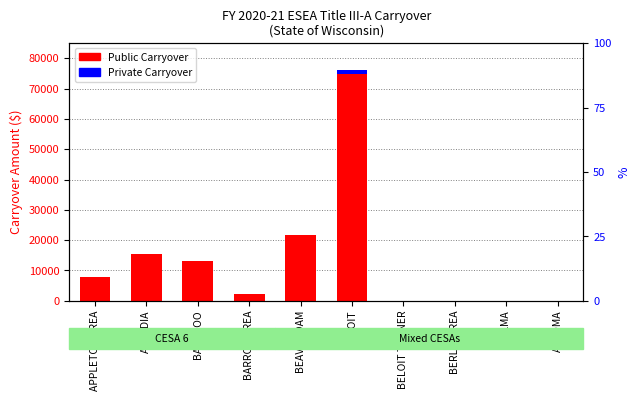

Reading left to right, list all the values displayed in this chart.

Public: APPLETON AREA=7747.8	ARCADIA=15473.9	BARABOO=12997.0	BARRON AREA=2321.3	BEAVER DAM=21592.6	BELOIT=74947.9	BELOIT TURNER=0.0	BERLIN AREA=0.0	ALMA=0.0	ALGOMA=0.0
Private: APPLETON AREA=0.0	ARCADIA=0.0	BARABOO=0.0	BARRON AREA=0.0	BEAVER DAM=0.0	BELOIT=1153.4	BELOIT TURNER=0.0	BERLIN AREA=0.0	ALMA=0.0	ALGOMA=0.0